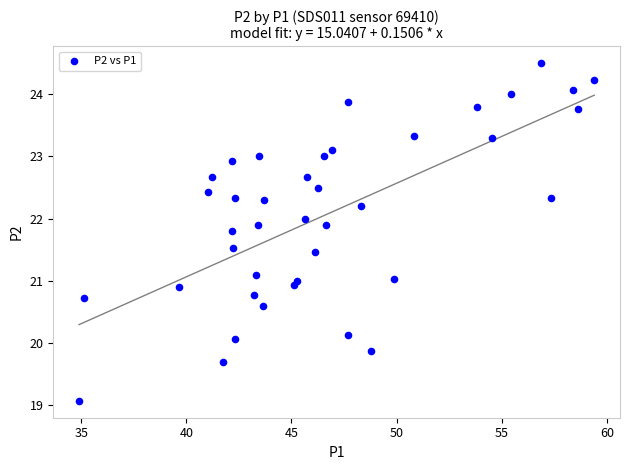

What is the range of X values (max minus min)?

24.5